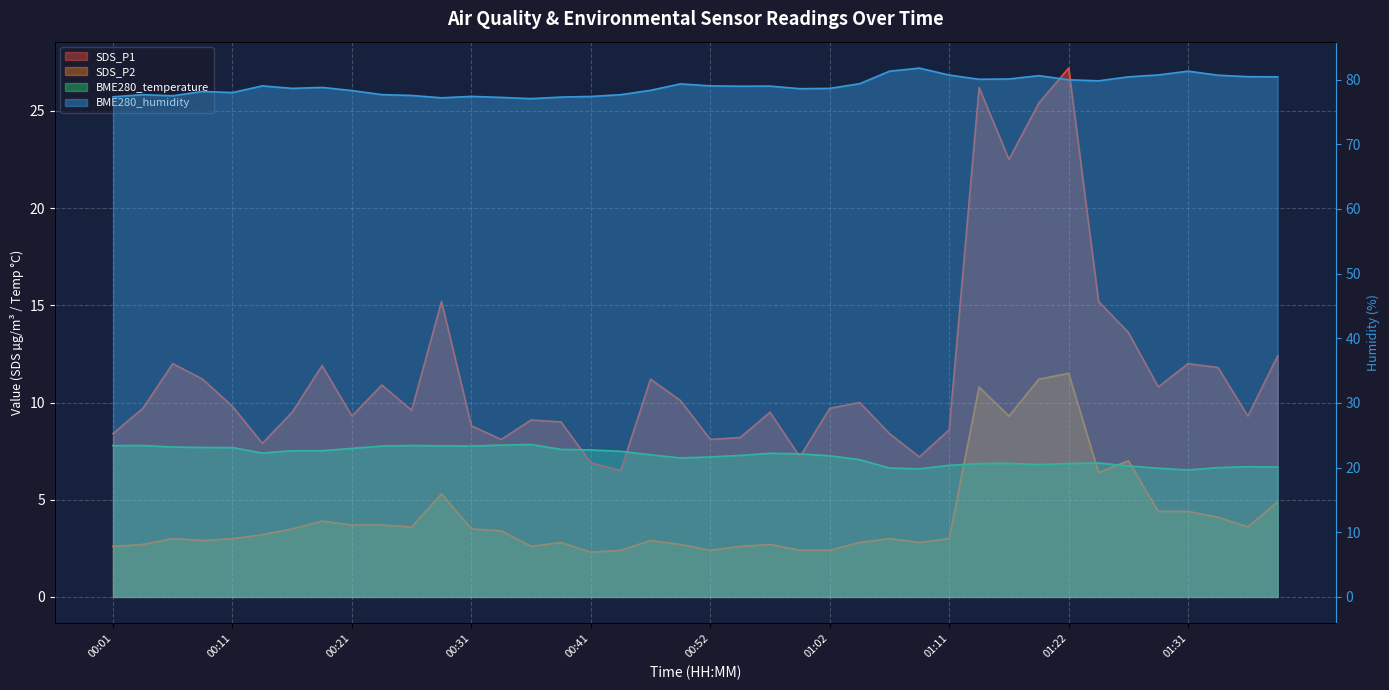

At which label does SDS_P2 first exceed 3?

00:14